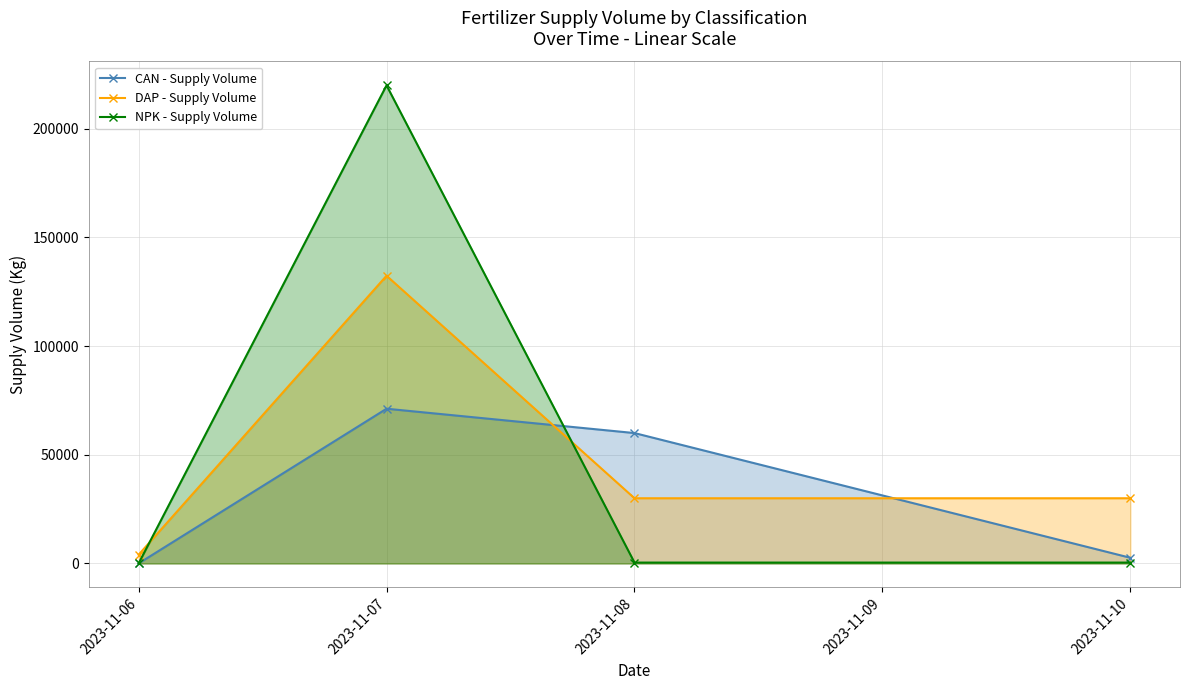

At which category is the sum across all series the highest?

2023-11-07